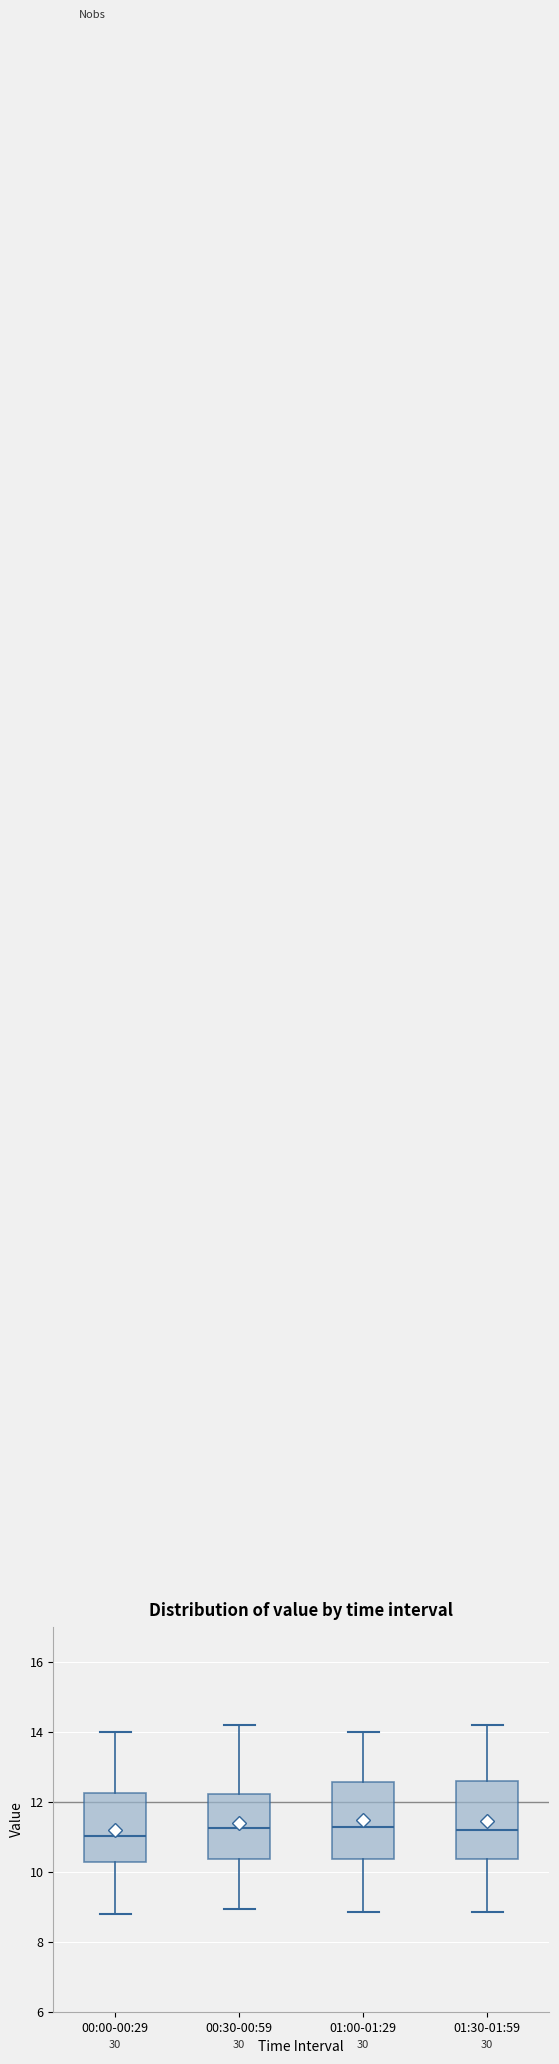

Where is the upper edge of the box for 01:00-01:29 on the y-axis? The values are not printed on the chart, so give them approximately, as read against the axis.

12.6